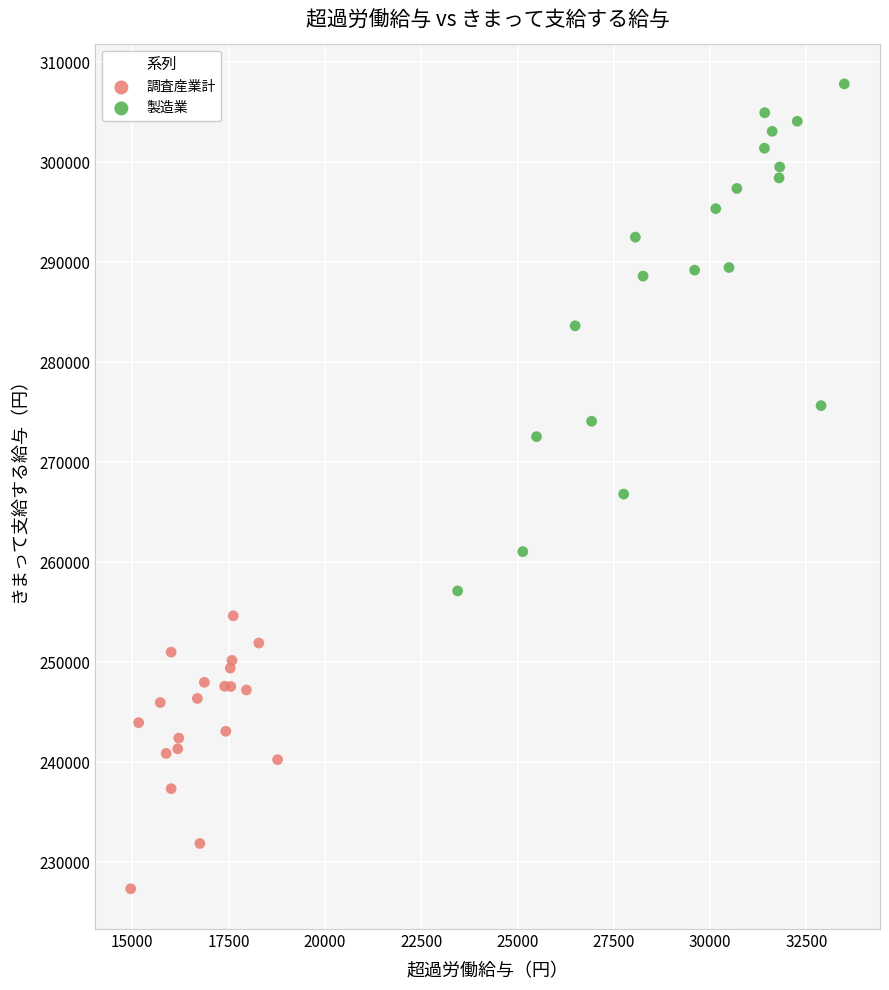

Which series has the largest Y range (max minus min)?

製造業